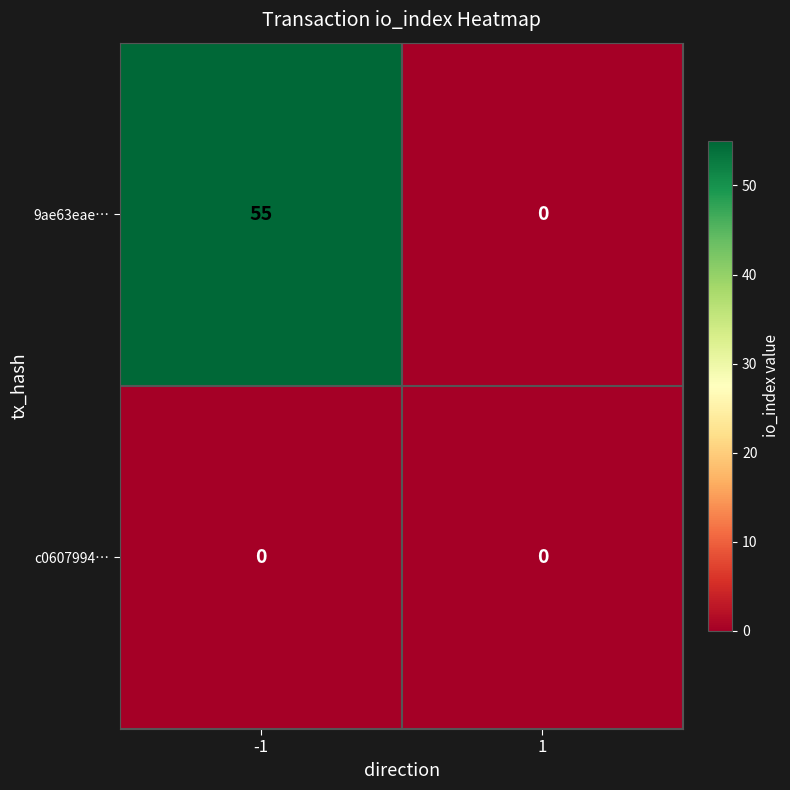

List the series in order of their peak value, highest first.

9ae63eae…, c0607994…